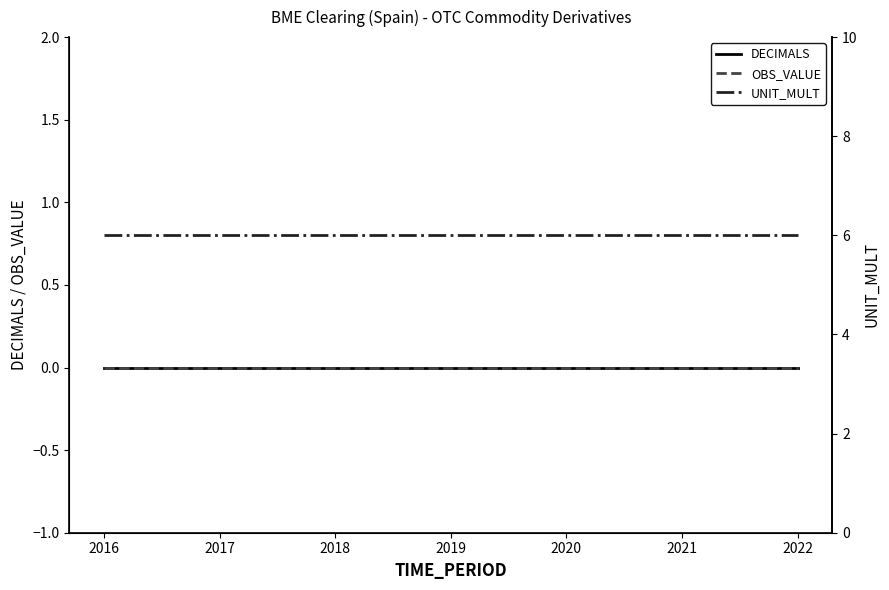

Which series changed the most between 2017 and 2018?

DECIMALS